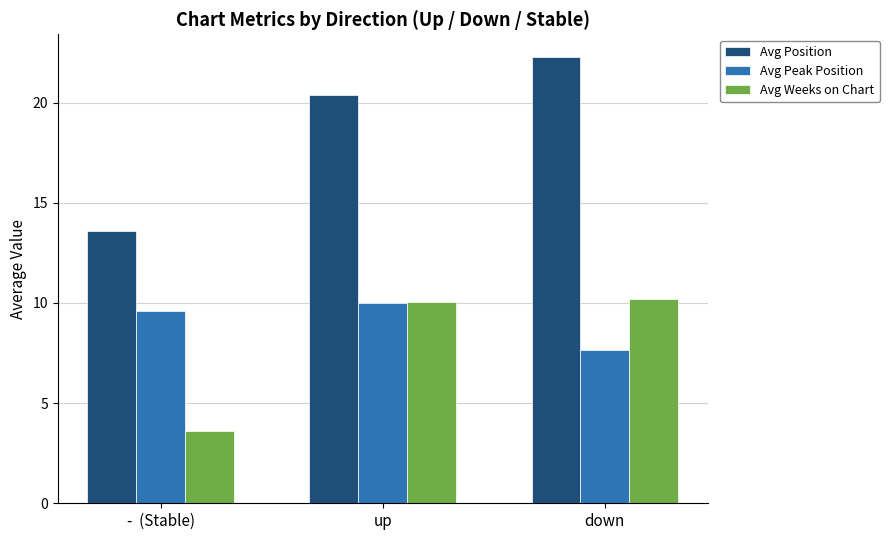

The Avg Position series shows 33.5 at down. True or false?

False